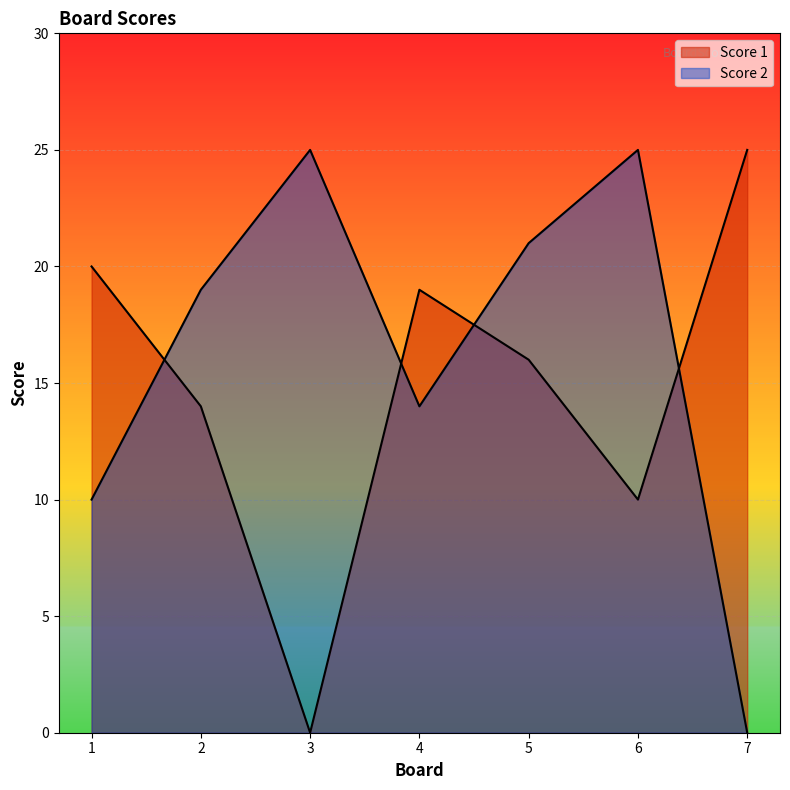

How many intersections are there between Score 1 and Score 2?

4